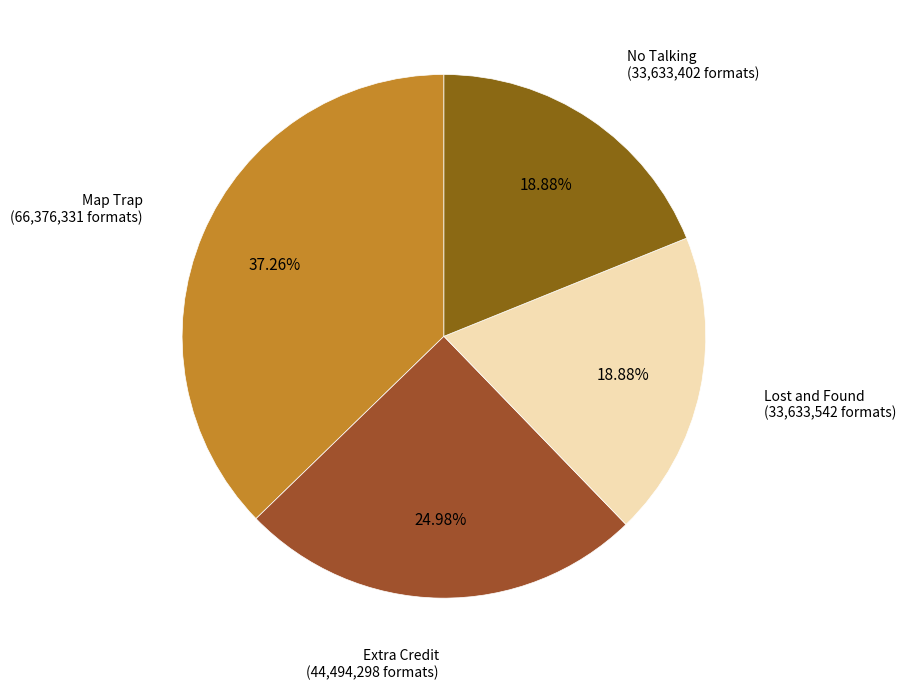

Count the number of slices in the pie.

4